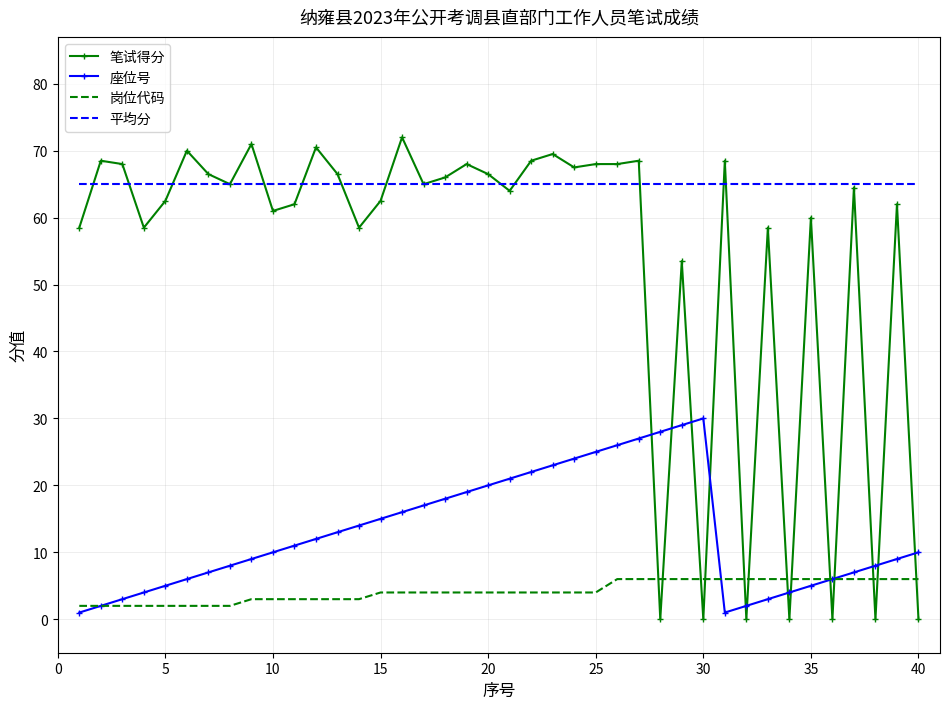

Which series has the largest total across all categories?

平均分